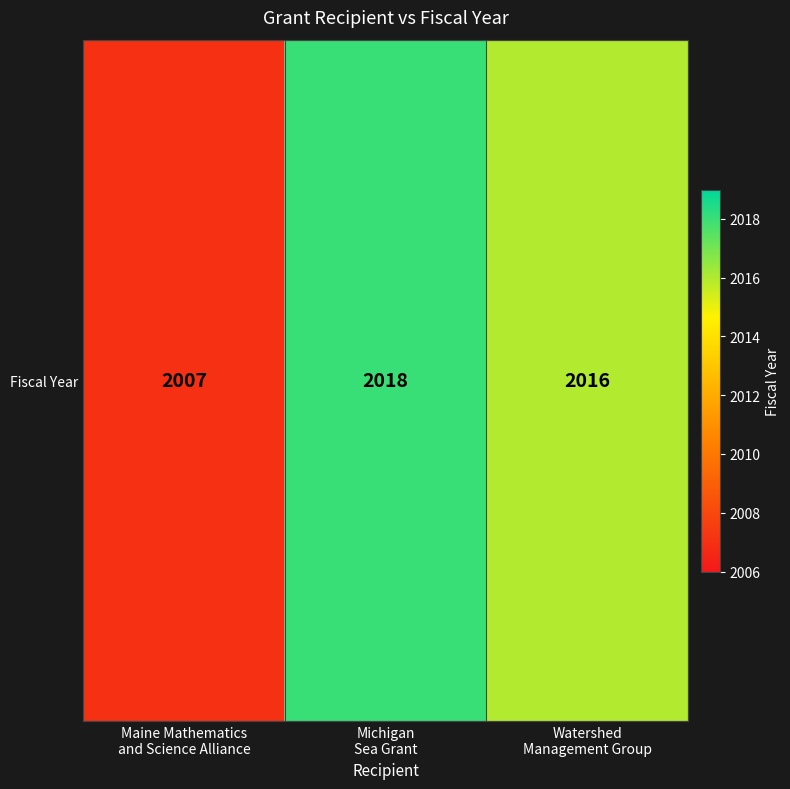

What is the smallest value displayed?

2007